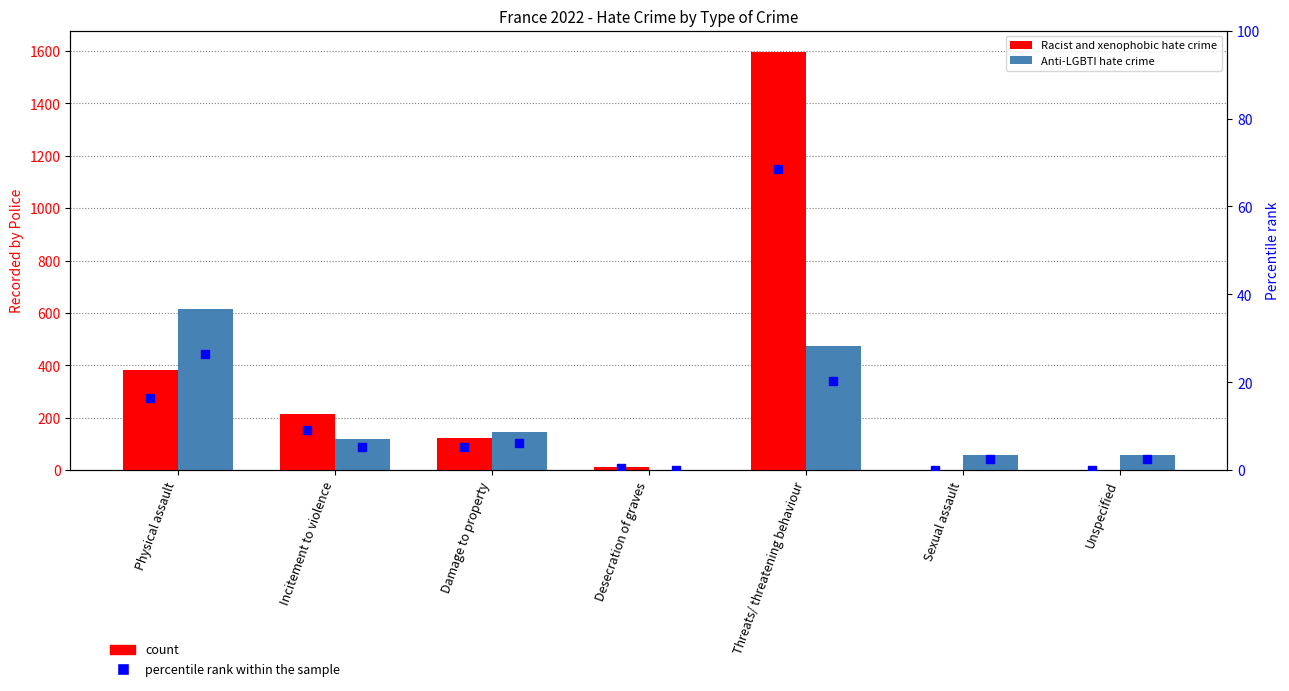

Which series has the largest range (max minus min)?

Racist and xenophobic hate crime